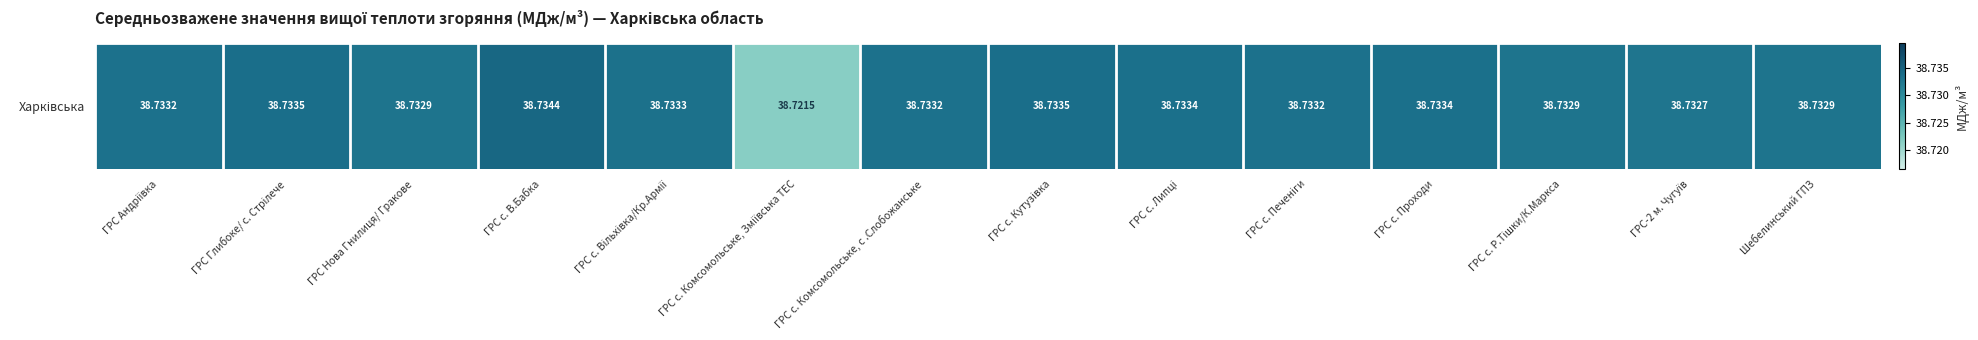

What is the greatest value displayed?

38.7